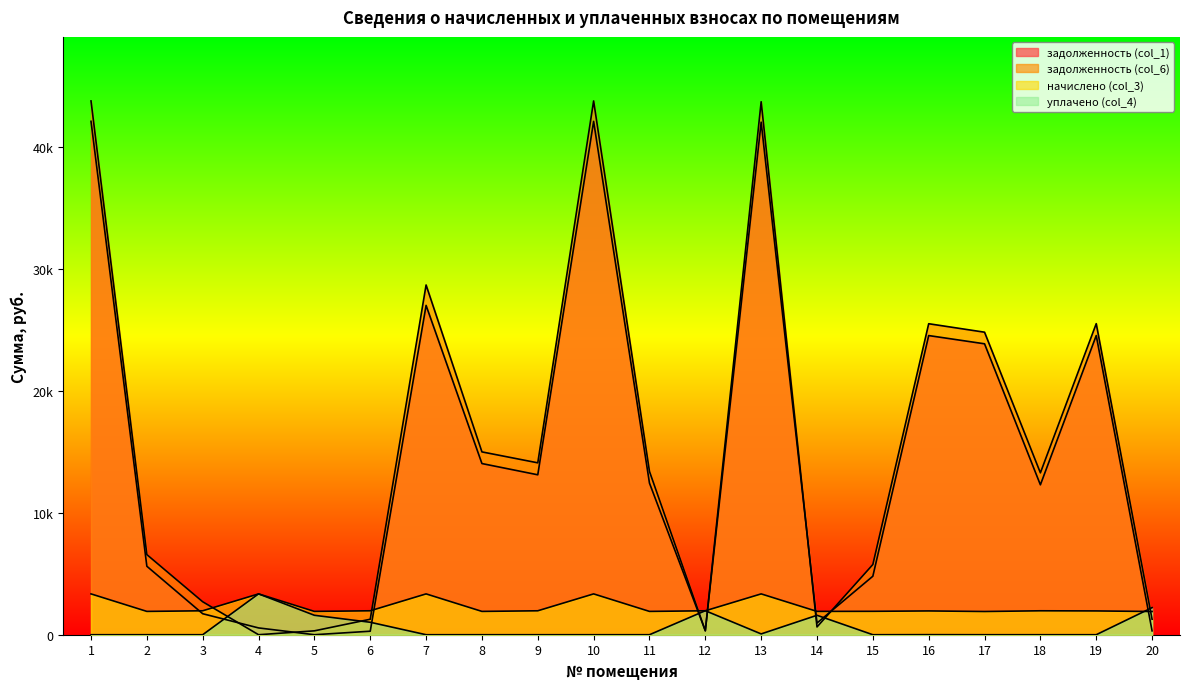

The value of задолженность (col_6) at 10 is 11007.0. True or false?

False